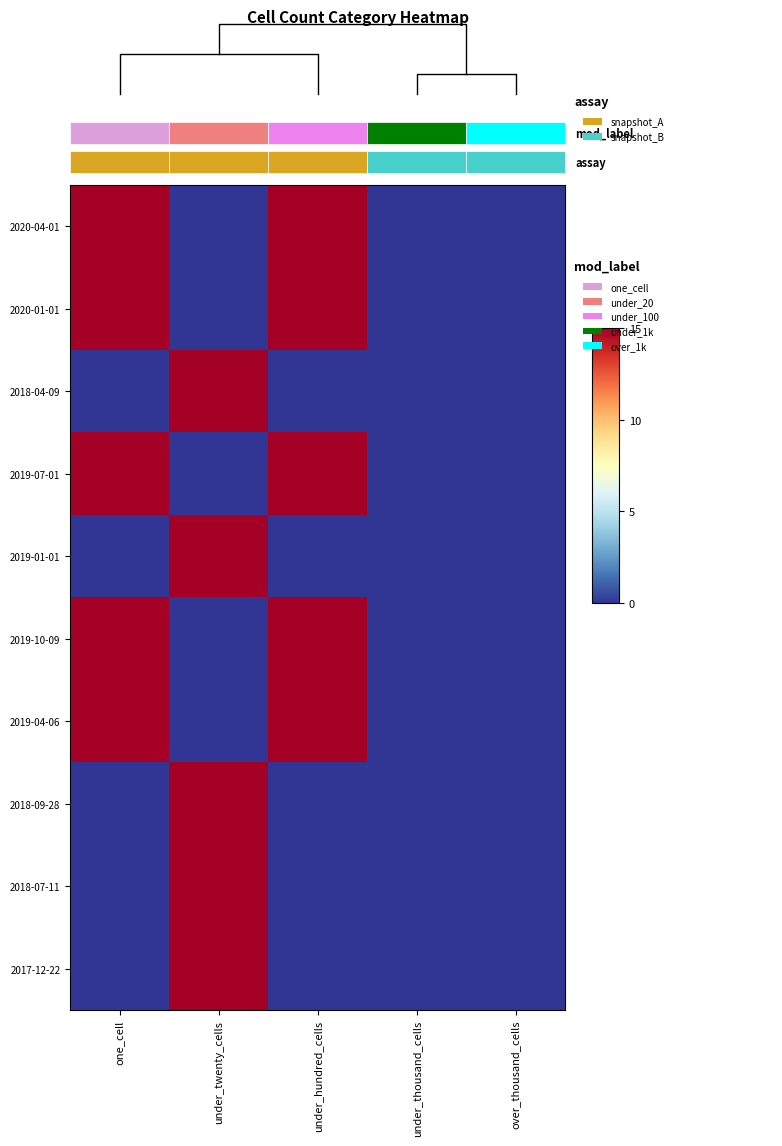

What is the sum of all 2018-04-09 values?

15